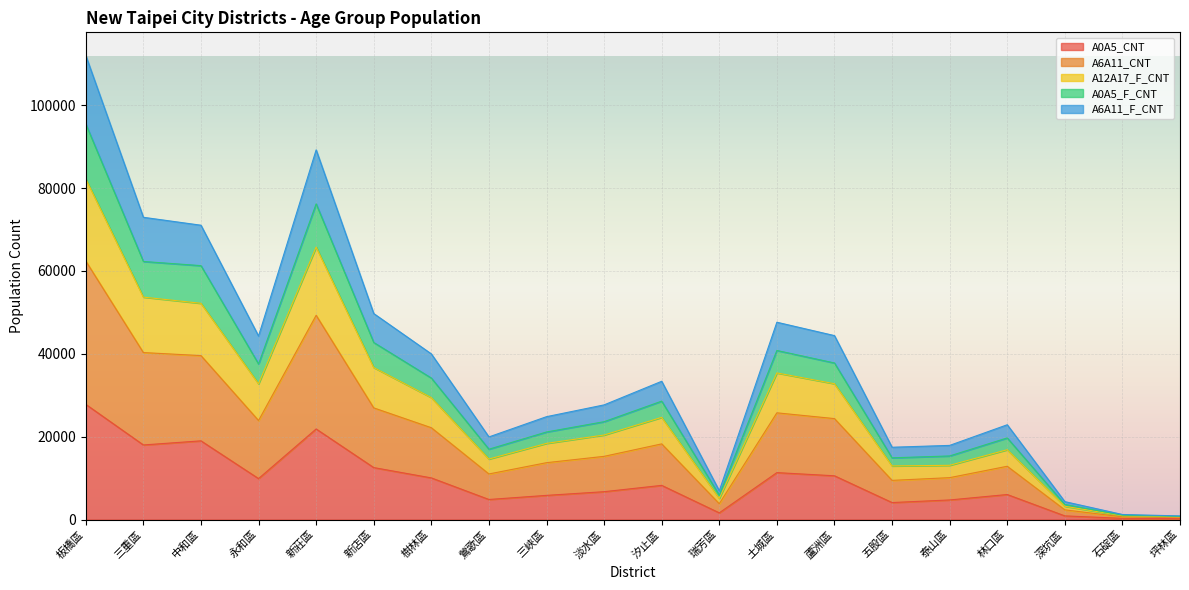

The value of A0A5_CNT at 汐止區 is 8242. True or false?

True